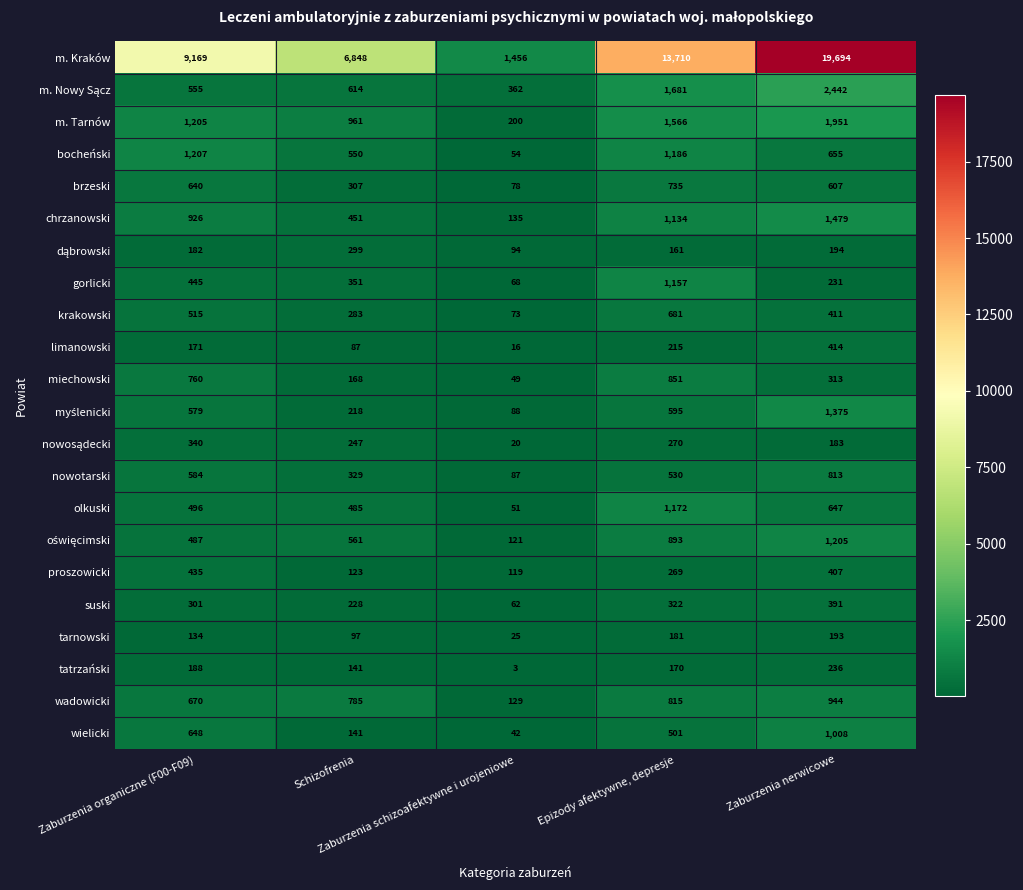

What is the minimum value shown in the chart?

3